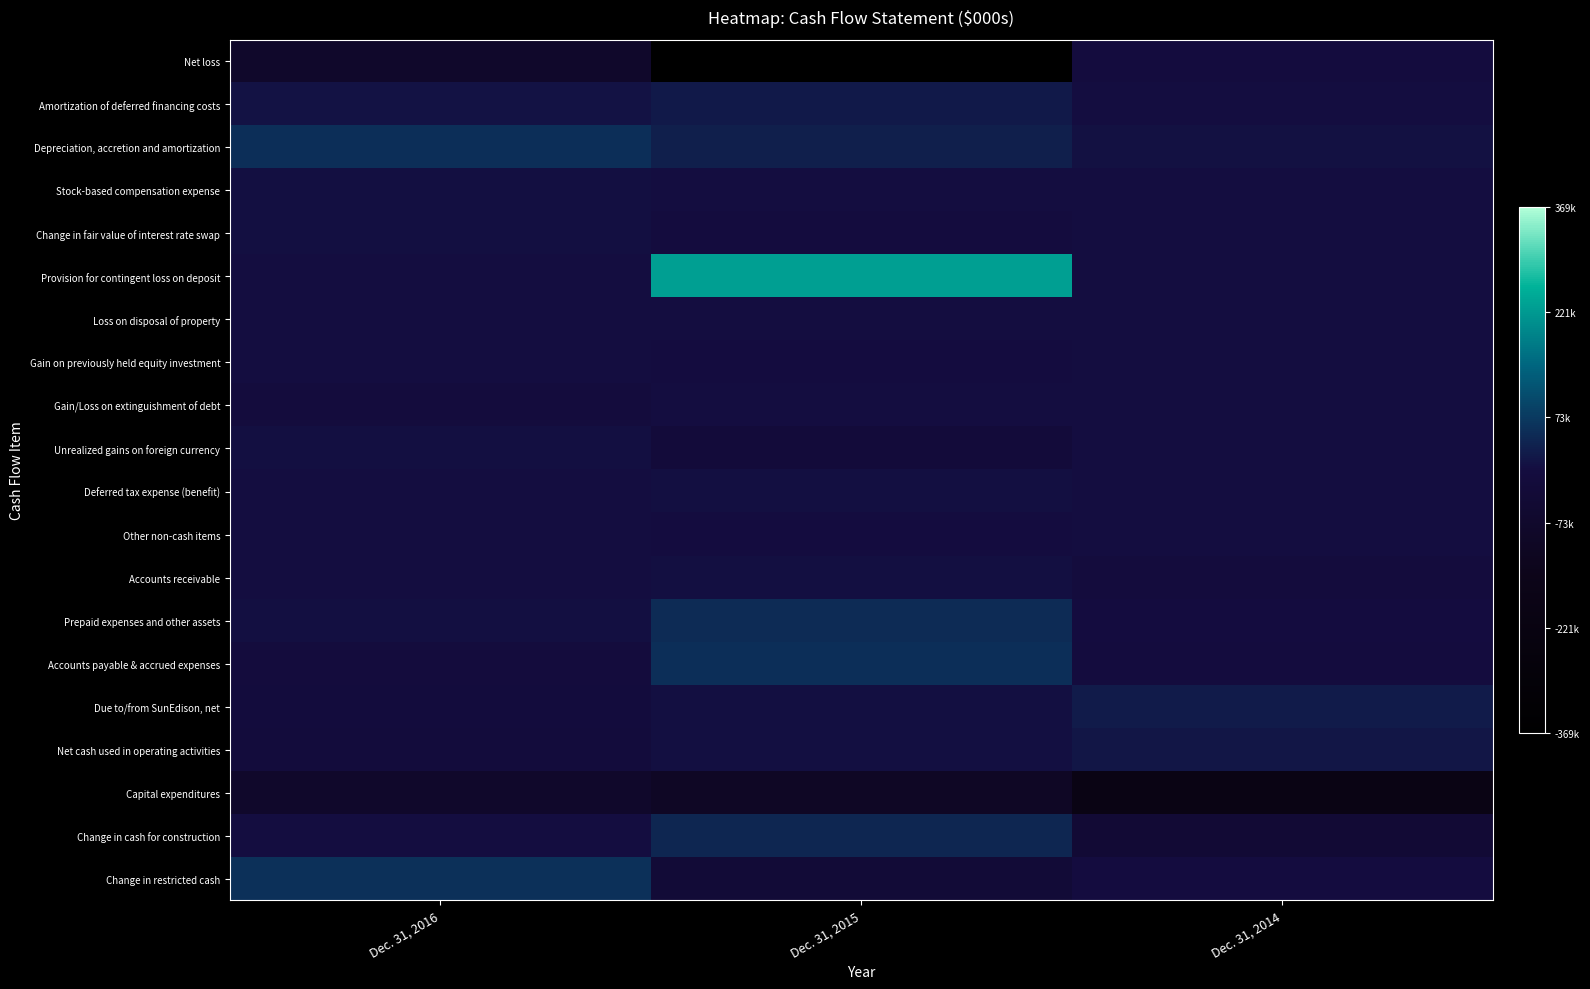

Reading left to right, transcribe all the data shown in this chart.

Net loss: Dec. 31, 2016=0.4	Dec. 31, 2015=0.0	Dec. 31, 2014=0.5
Amortization of deferred financing costs: Dec. 31, 2016=0.5	Dec. 31, 2015=0.5	Dec. 31, 2014=0.5
Depreciation, accretion and amortization: Dec. 31, 2016=0.6	Dec. 31, 2015=0.5	Dec. 31, 2014=0.5
Stock-based compensation expense: Dec. 31, 2016=0.5	Dec. 31, 2015=0.5	Dec. 31, 2014=0.5
Change in fair value of interest rate swap: Dec. 31, 2016=0.5	Dec. 31, 2015=0.5	Dec. 31, 2014=0.5
Provision for contingent loss on deposit: Dec. 31, 2016=0.5	Dec. 31, 2015=0.8	Dec. 31, 2014=0.5
Loss on disposal of property: Dec. 31, 2016=0.5	Dec. 31, 2015=0.5	Dec. 31, 2014=0.5
Gain on previously held equity investment: Dec. 31, 2016=0.5	Dec. 31, 2015=0.5	Dec. 31, 2014=0.5
Gain/Loss on extinguishment of debt: Dec. 31, 2016=0.5	Dec. 31, 2015=0.5	Dec. 31, 2014=0.5
Unrealized gains on foreign currency: Dec. 31, 2016=0.5	Dec. 31, 2015=0.5	Dec. 31, 2014=0.5
Deferred tax expense (benefit): Dec. 31, 2016=0.5	Dec. 31, 2015=0.5	Dec. 31, 2014=0.5
Other non-cash items: Dec. 31, 2016=0.5	Dec. 31, 2015=0.5	Dec. 31, 2014=0.5
Accounts receivable: Dec. 31, 2016=0.5	Dec. 31, 2015=0.5	Dec. 31, 2014=0.5
Prepaid expenses and other assets: Dec. 31, 2016=0.5	Dec. 31, 2015=0.6	Dec. 31, 2014=0.5
Accounts payable & accrued expenses: Dec. 31, 2016=0.5	Dec. 31, 2015=0.6	Dec. 31, 2014=0.5
Due to/from SunEdison, net: Dec. 31, 2016=0.5	Dec. 31, 2015=0.5	Dec. 31, 2014=0.5
Net cash used in operating activities: Dec. 31, 2016=0.5	Dec. 31, 2015=0.5	Dec. 31, 2014=0.5
Capital expenditures: Dec. 31, 2016=0.4	Dec. 31, 2015=0.4	Dec. 31, 2014=0.2
Change in cash for construction: Dec. 31, 2016=0.5	Dec. 31, 2015=0.6	Dec. 31, 2014=0.4
Change in restricted cash: Dec. 31, 2016=0.6	Dec. 31, 2015=0.5	Dec. 31, 2014=0.5